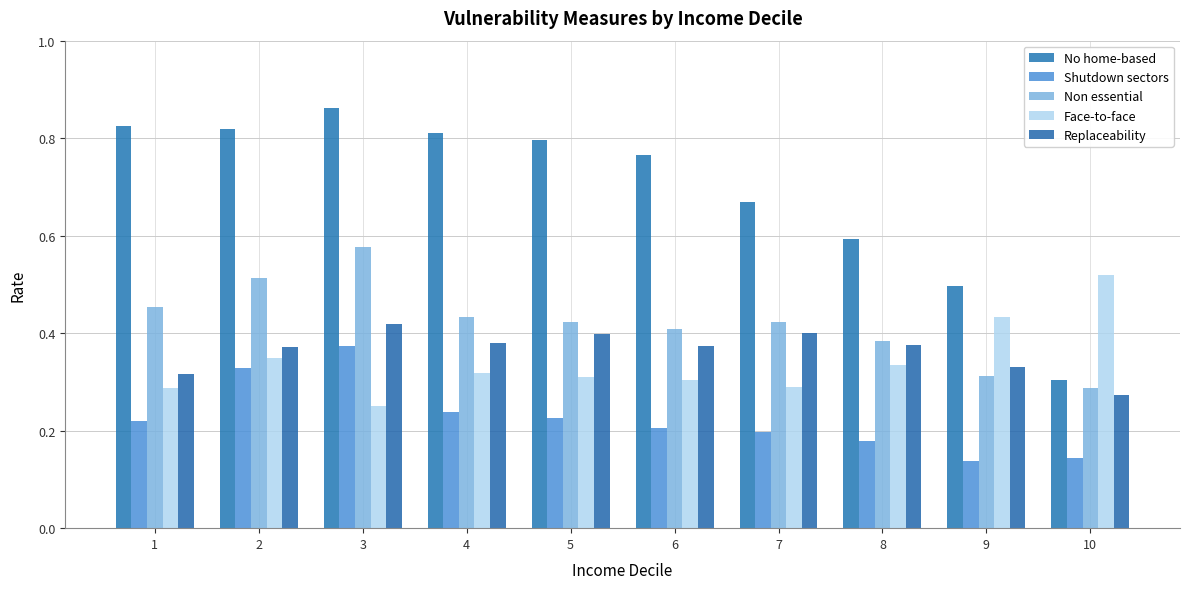

At which label is Replaceability closest to 0?

10